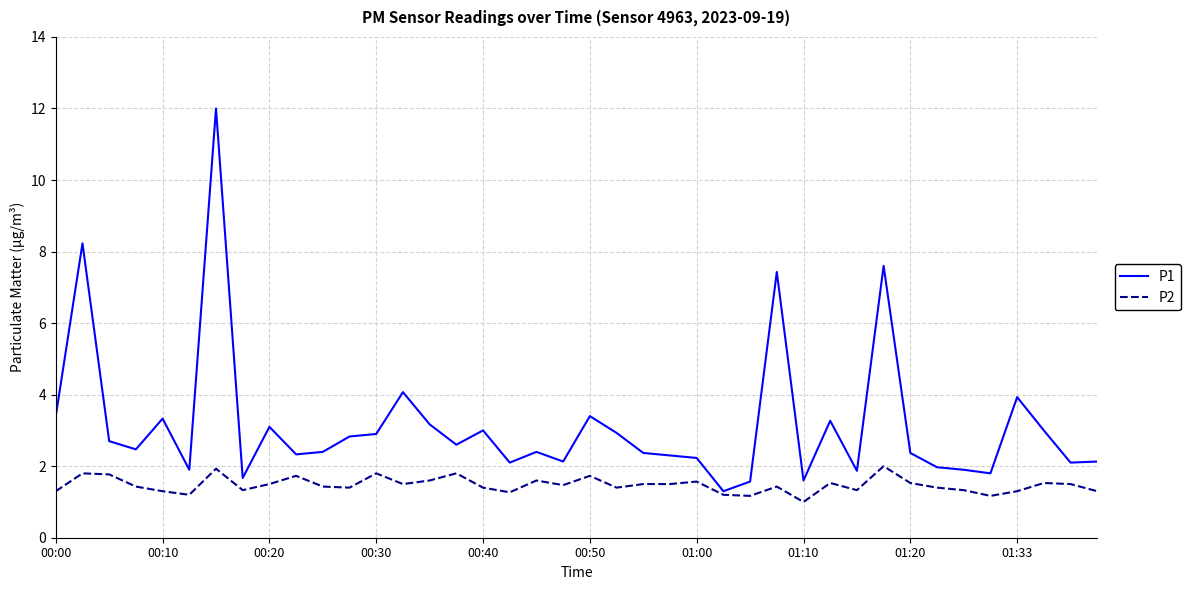

Which series has the largest range (max minus min)?

P1